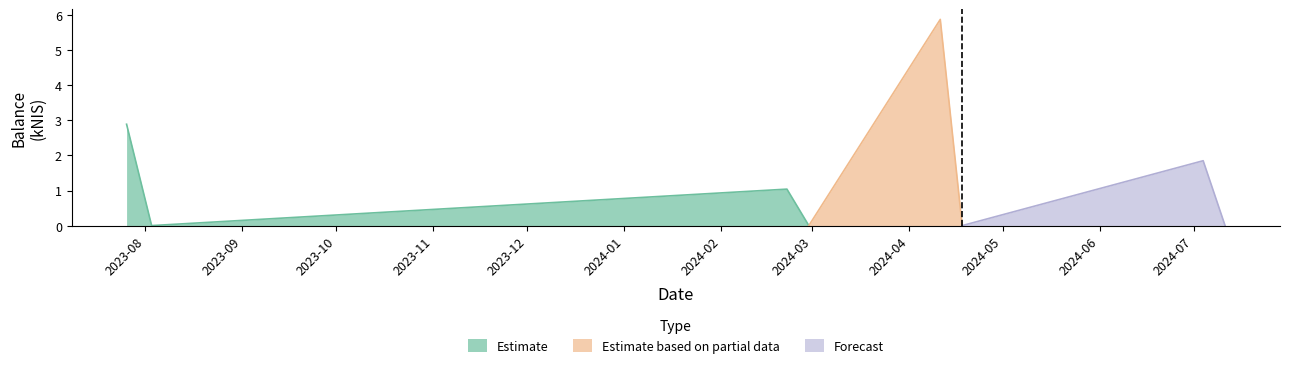

In Estimate, how many points are lower than both neighbors (excluding endpoints)?

1